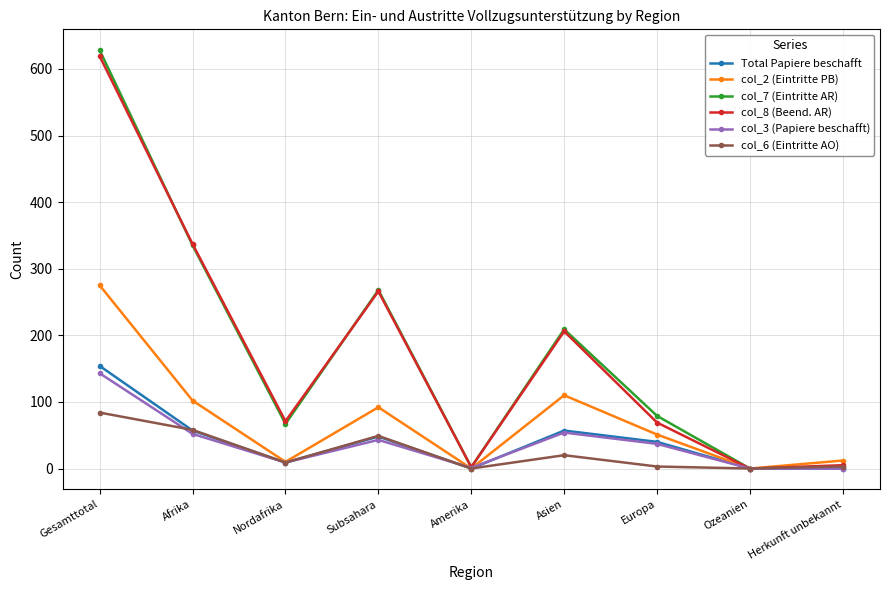

In col_6 (Eintritte AO), how many points are lower than both neighbors (excluding endpoints)?

3